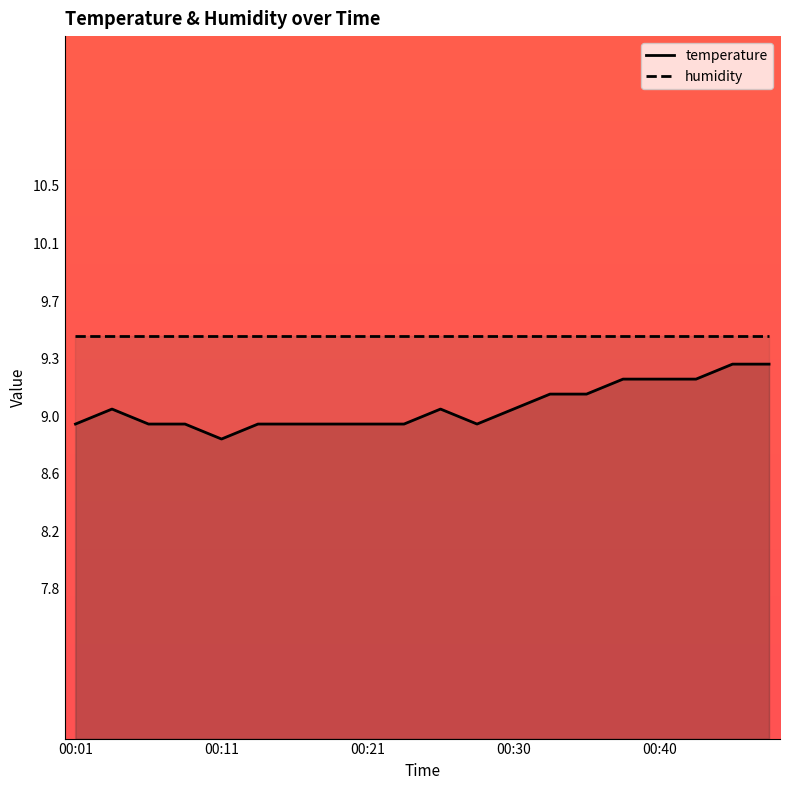

What is the sum of the humidity values at 15 and 00:30?

19.0